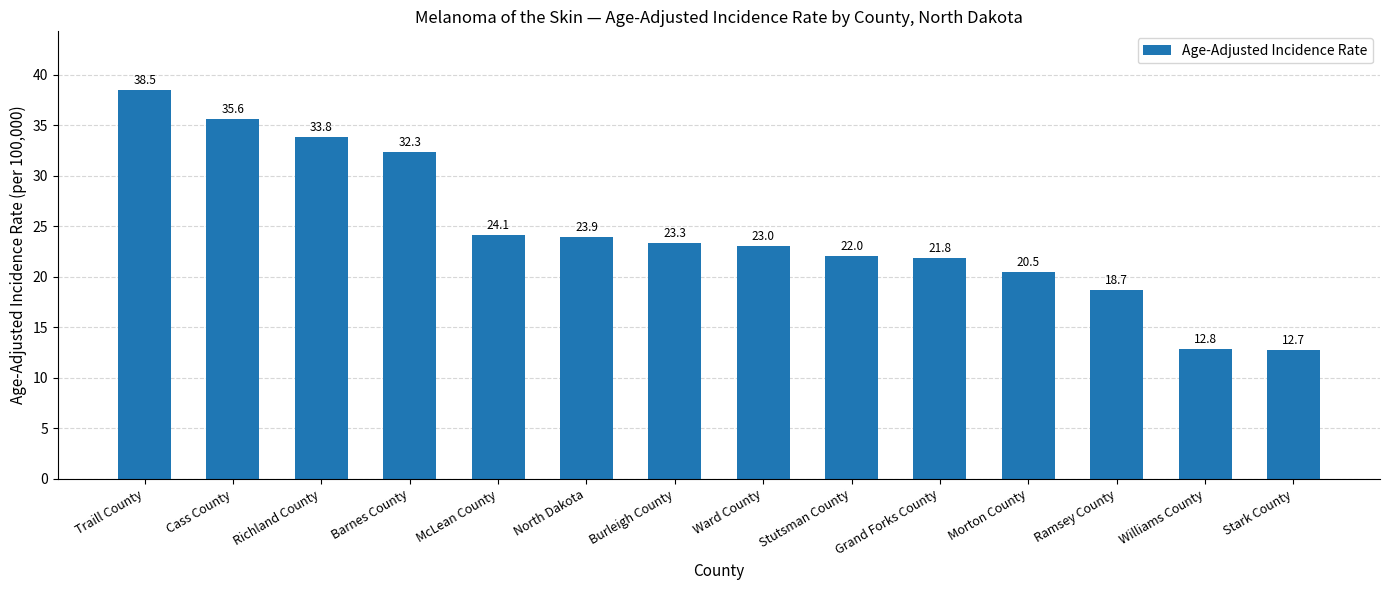

Reading right to left, extract all data points from this chart.

Stark County=12.7	Williams County=12.8	Ramsey County=18.7	Morton County=20.5	Grand Forks County=21.8	Stutsman County=22.0	Ward County=23.0	Burleigh County=23.3	North Dakota=23.9	McLean County=24.1	Barnes County=32.3	Richland County=33.8	Cass County=35.6	Traill County=38.5